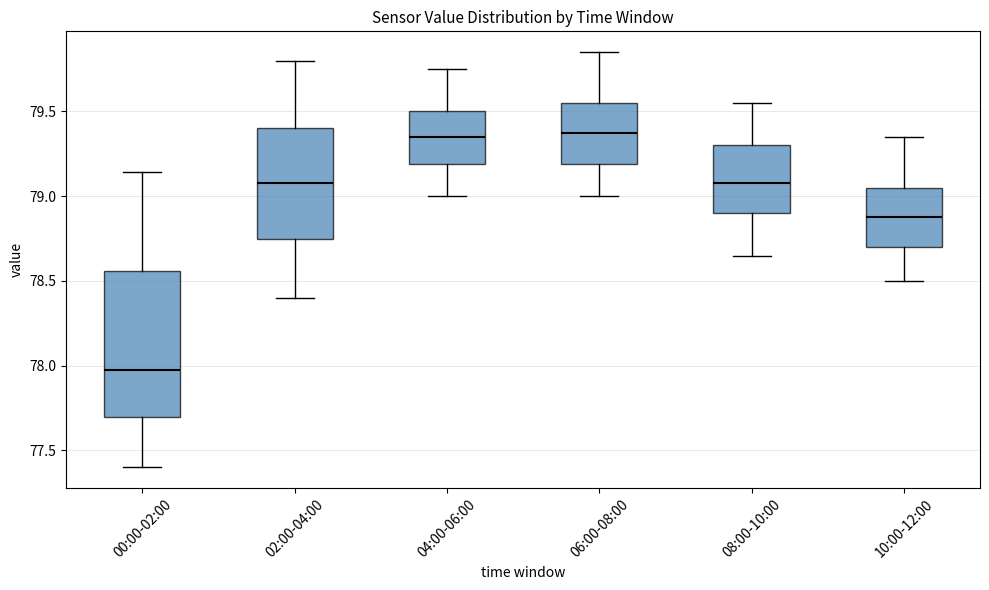

Reading left to right, read every box against the y-axis: the position of its median line, the range the box covers, and the ends of its whiskers. The values are not printed on the chart, so give them approximately, as read against the axis.

00:00-02:00: median 78.00, box 77.70 to 78.55, whiskers 77.40 to 79.15
02:00-04:00: median 79.10, box 78.75 to 79.40, whiskers 78.40 to 79.80
04:00-06:00: median 79.35, box 79.20 to 79.50, whiskers 79.00 to 79.75
06:00-08:00: median 79.40, box 79.20 to 79.55, whiskers 79.00 to 79.85
08:00-10:00: median 79.10, box 78.90 to 79.30, whiskers 78.65 to 79.55
10:00-12:00: median 78.90, box 78.70 to 79.05, whiskers 78.50 to 79.35